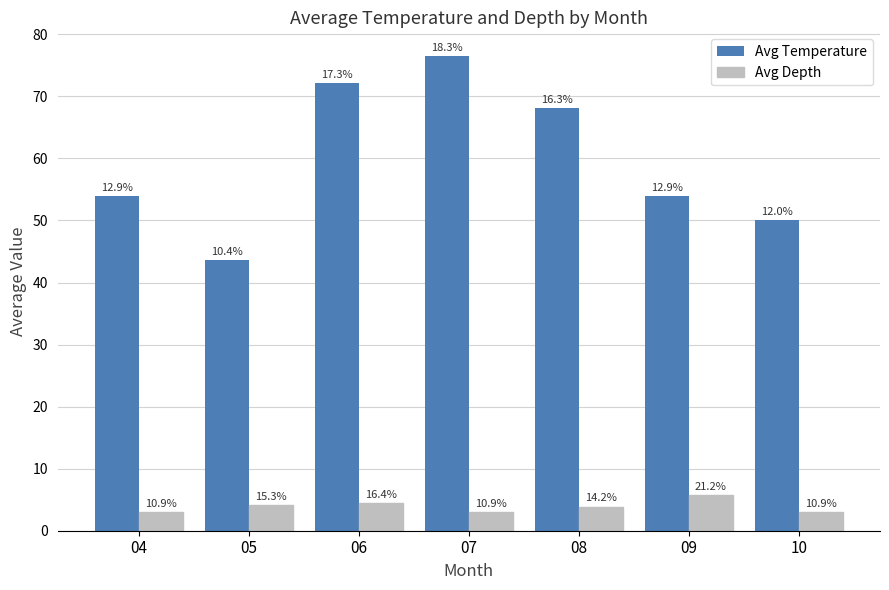

What is the difference between the maximum and second lowest values in the Avg Temperature series?

26.5